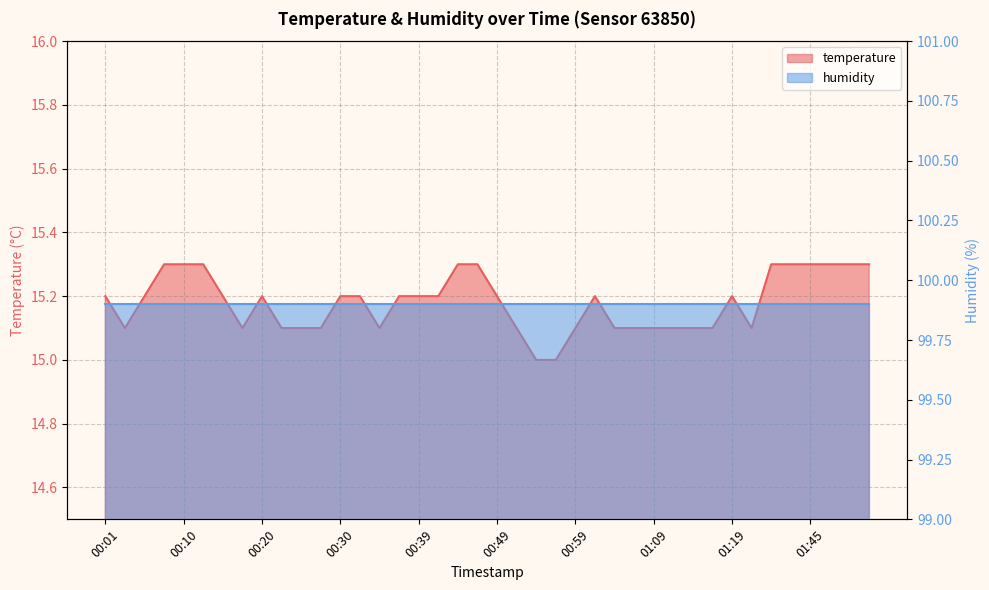

How many points are higher than both their immediate neighbors (excluding endpoints)?

3